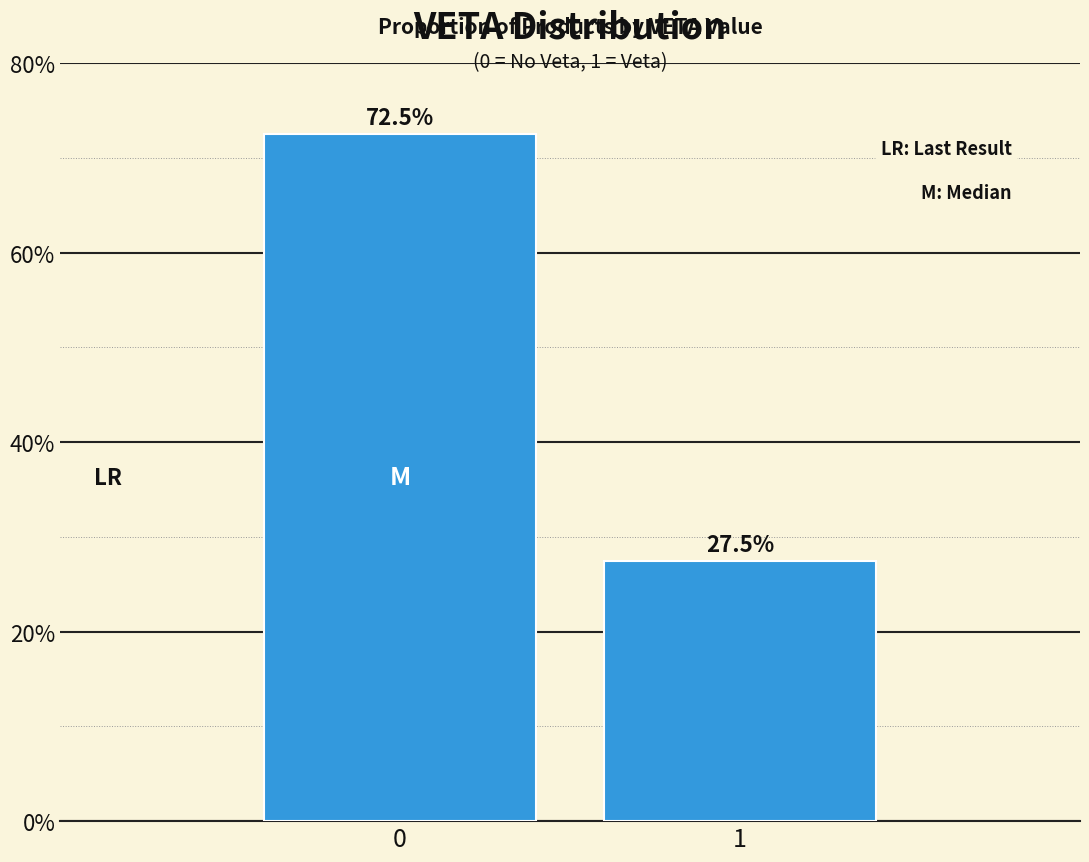

Reading right to left, extract all data points from this chart.

1=27.5	0=72.5